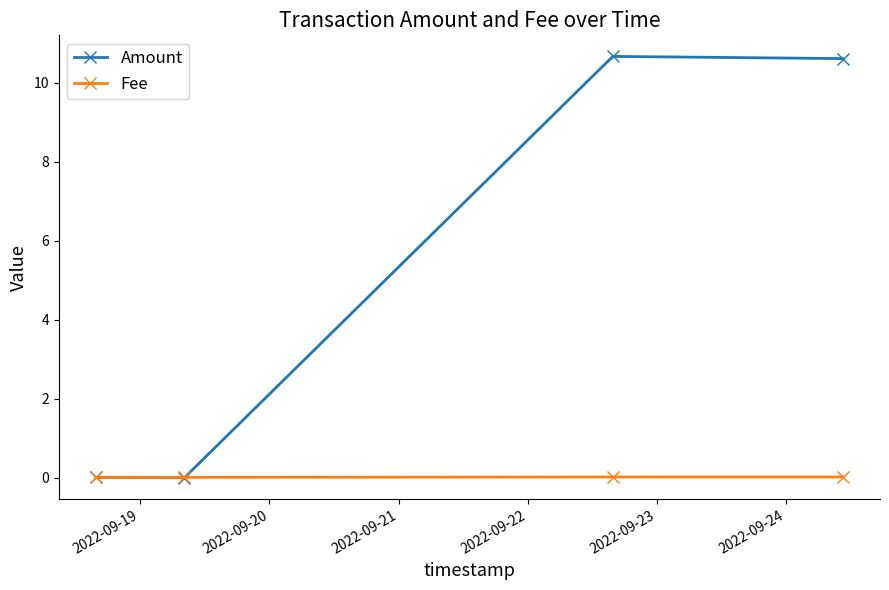

What is the maximum value for Amount?

10.7